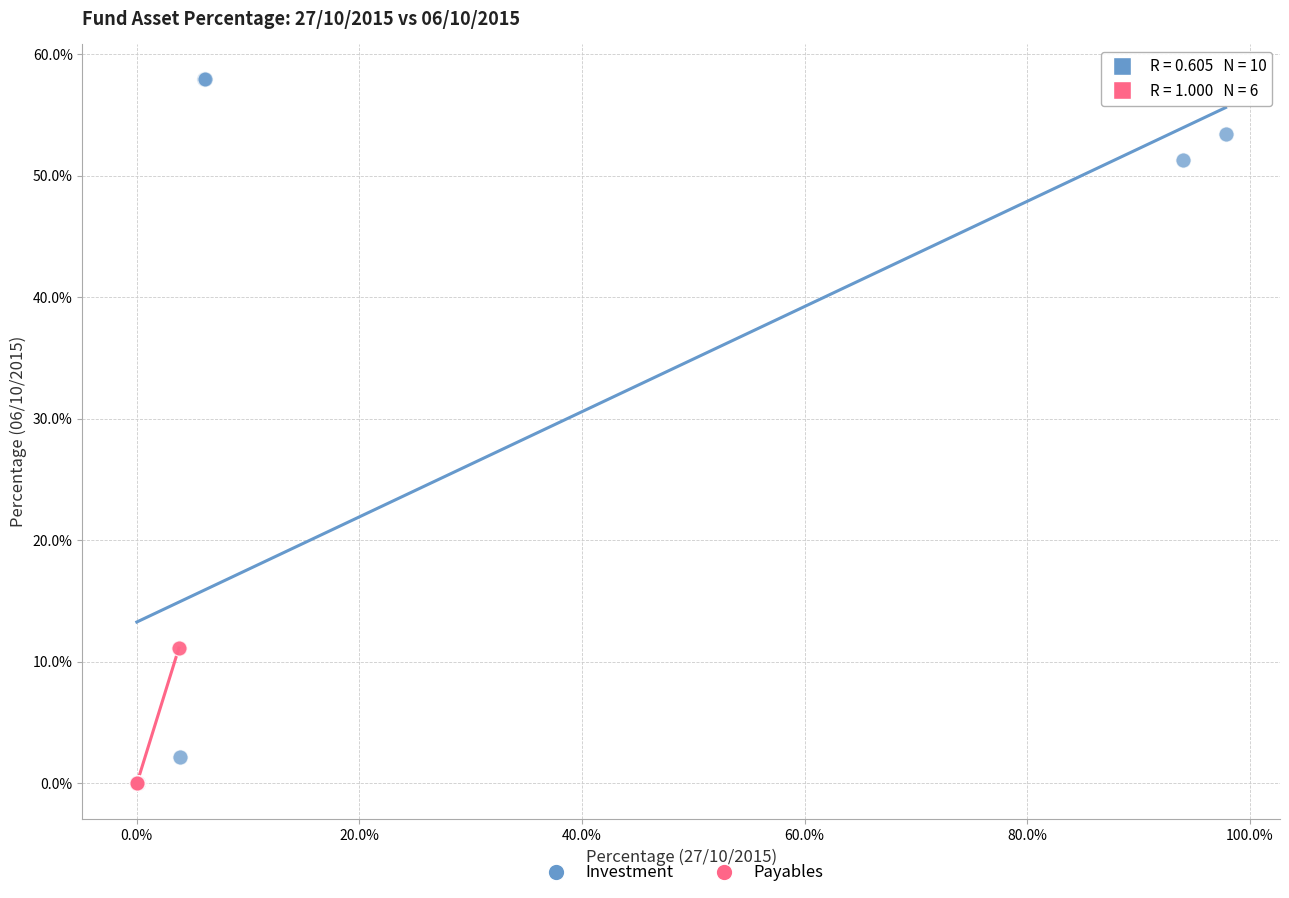

Which series contains the highest Y value?

Investment